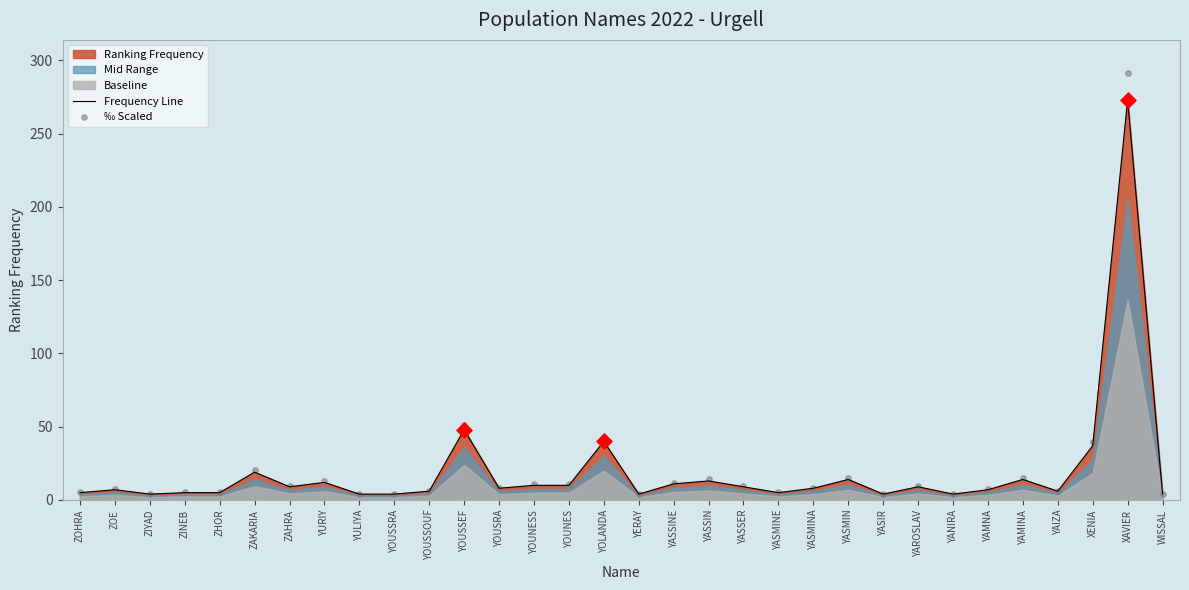

Where is Frequency Line nearest to the value 138?

YOUSSEF